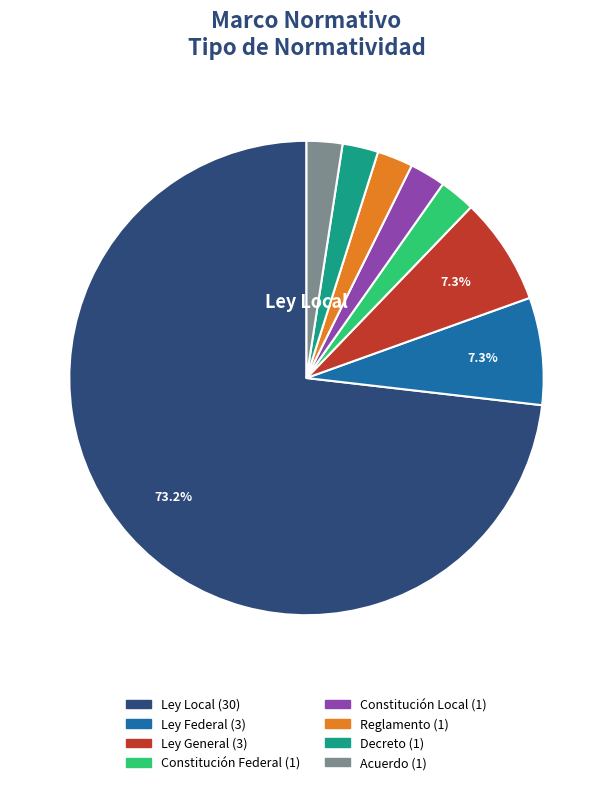

Is there any slice that represents more than half of the pie?

Yes